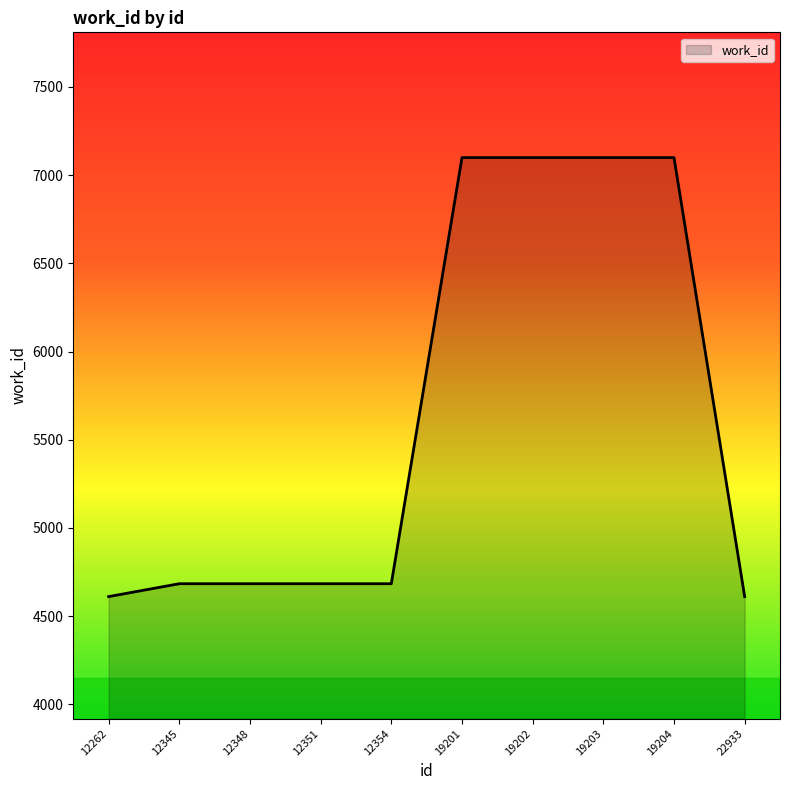

Does the chart have visible grid lines?

No